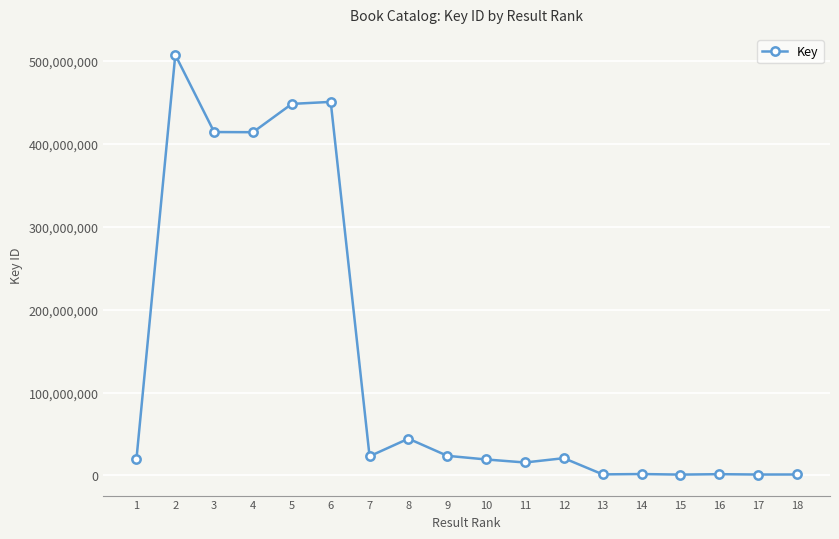

How many series are shown in this chart?

1